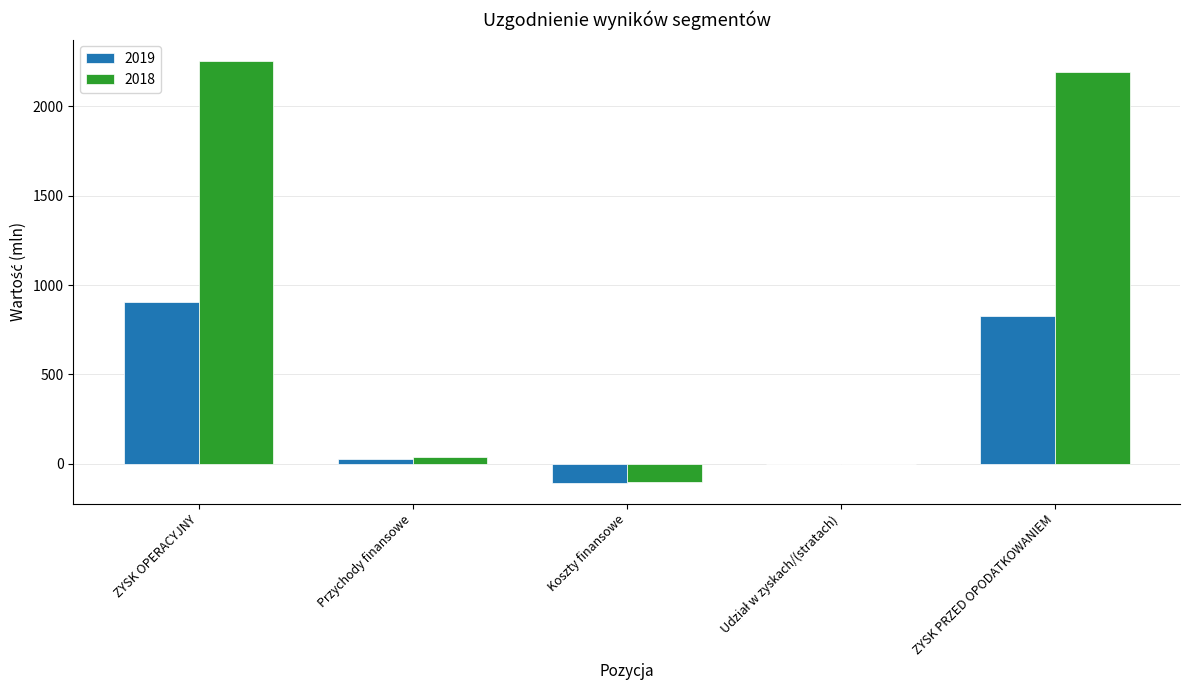

Which series changed the most between ZYSK OPERACYJNY and Koszty finansowe?

2018